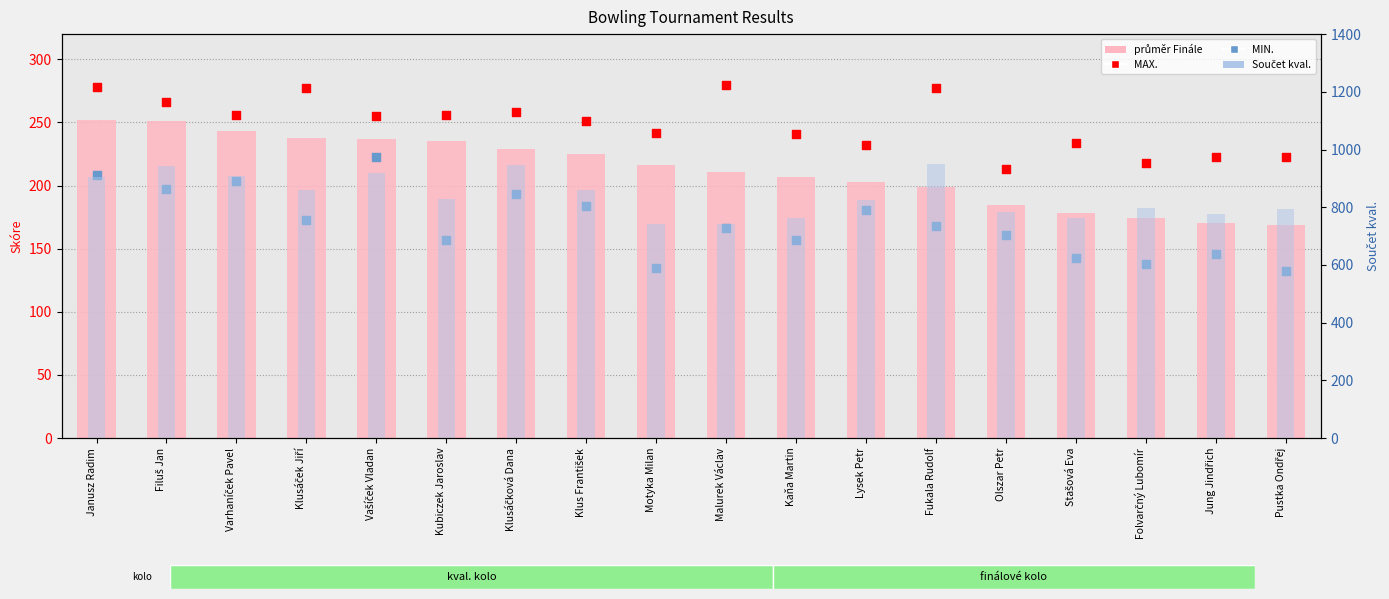

Which series has the largest Y range (max minus min)?

Součet kval.